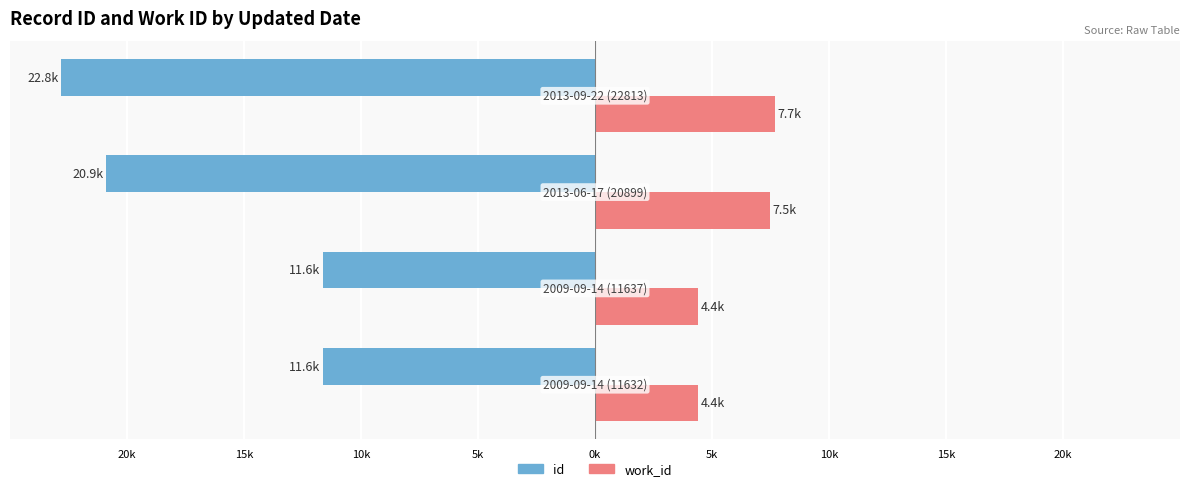

Reading left to right, list all the values displayed in this chart.

id: -11.6	-11.6	-20.9	-22.8
work_id: 4.4	4.4	7.5	7.7